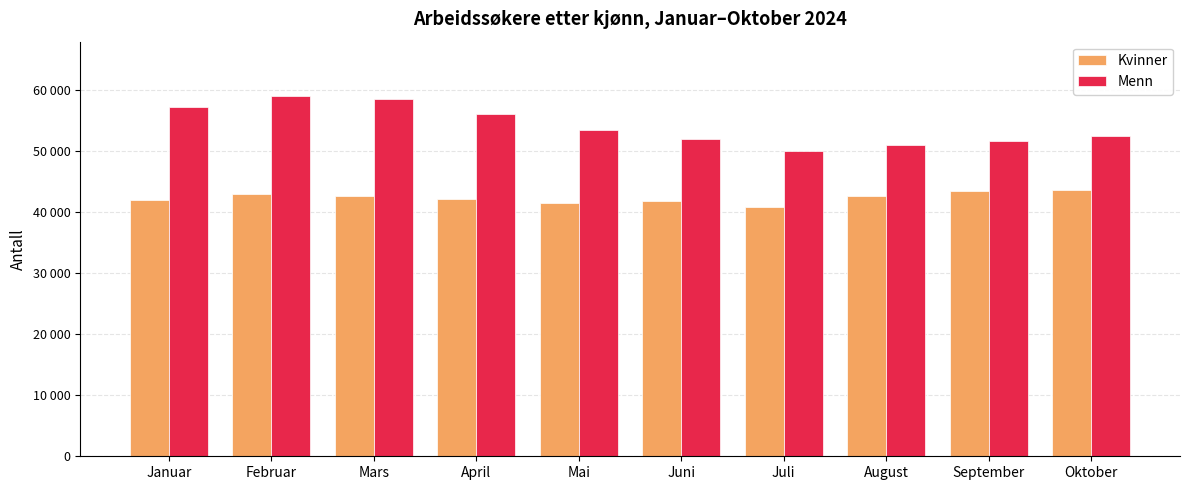

What is the label of the 4th bar from the right?

Juli